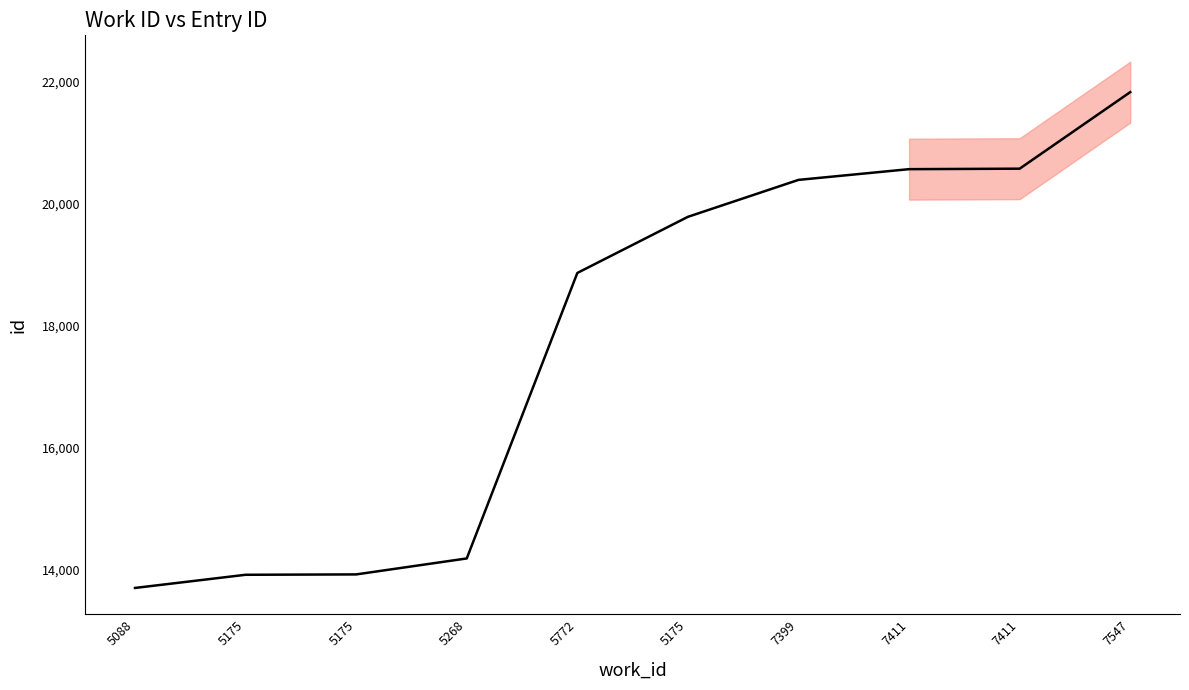

Between 5175 and 5268, which is larger?

5268